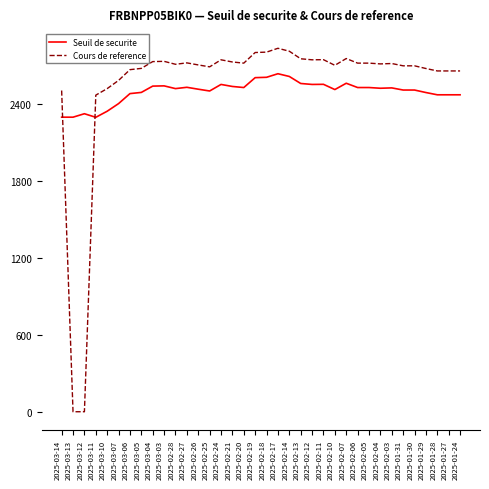

Which series changed the most between 2025-03-10 and 2025-02-19?

Cours de reference